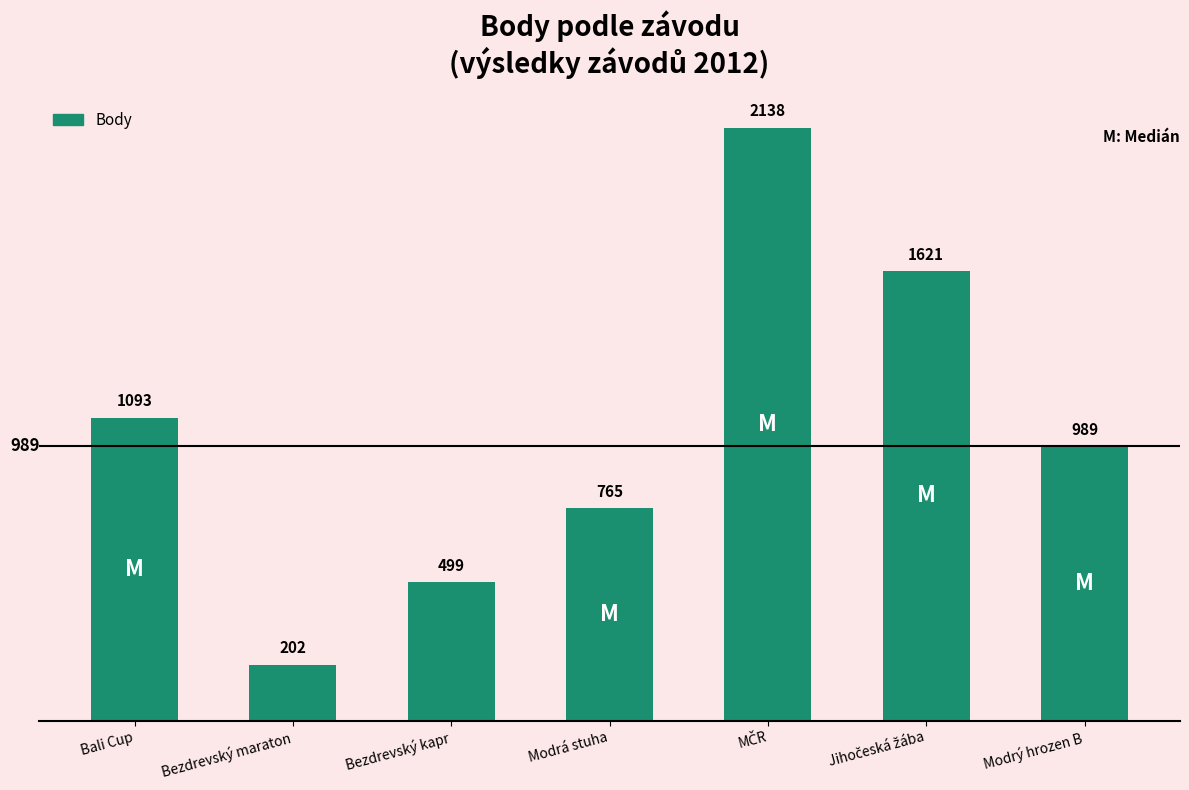

What is the value of the 3rd bar from the left?

499